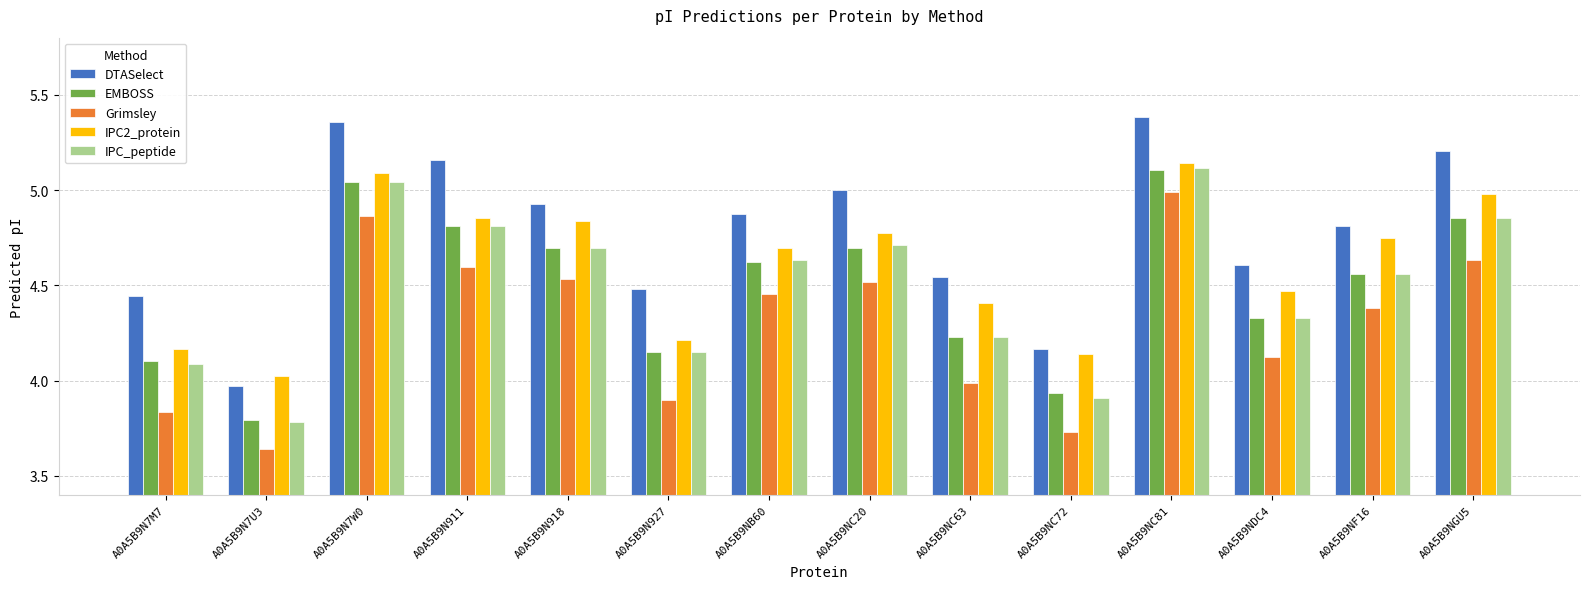

What position from the right is A0A5B9NGU5?

1